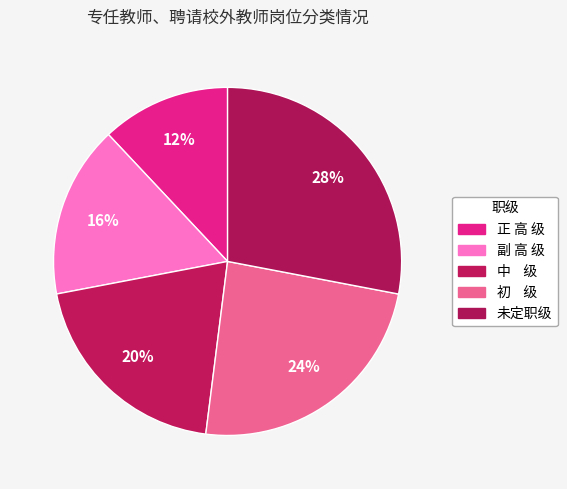

How many segments does this pie chart have?

5